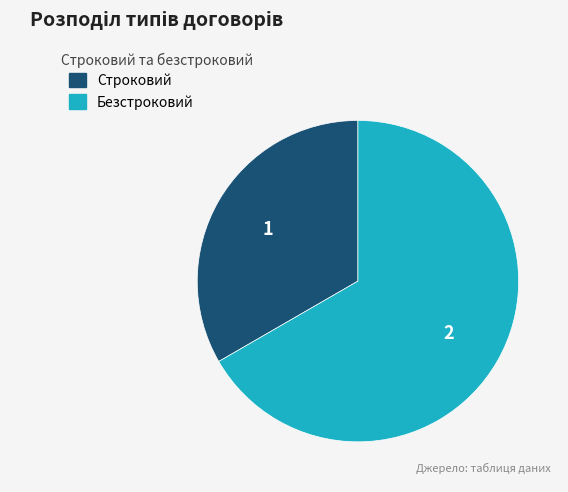

Do Безстроковий and Строковий together represent more than half of the pie?

Yes